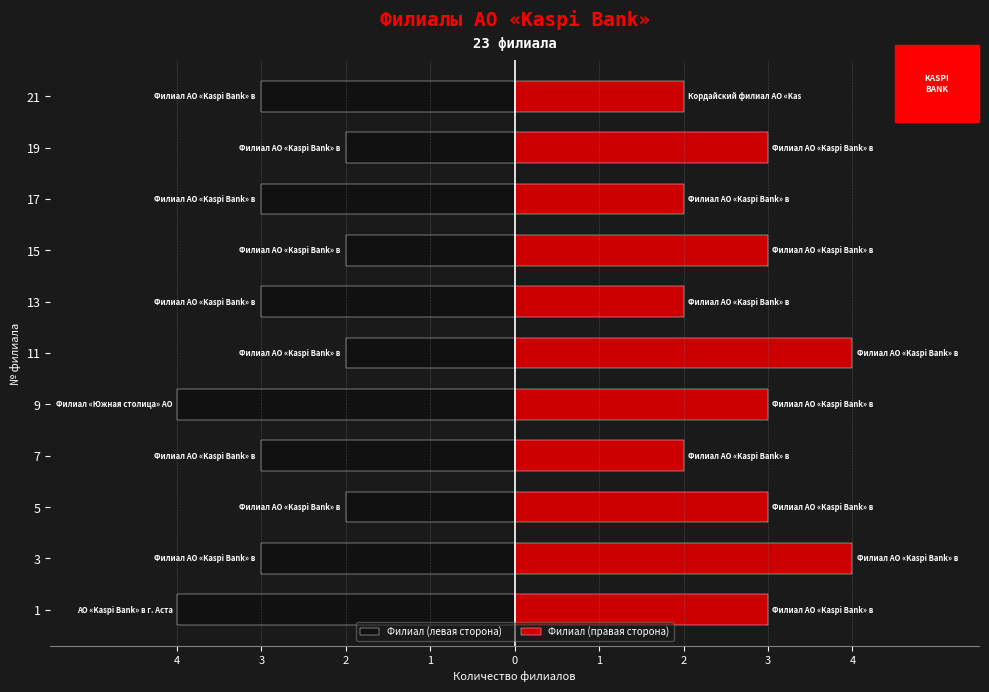

What is the difference between the maximum and second lowest values in the Филиал (правая сторона) series?

2